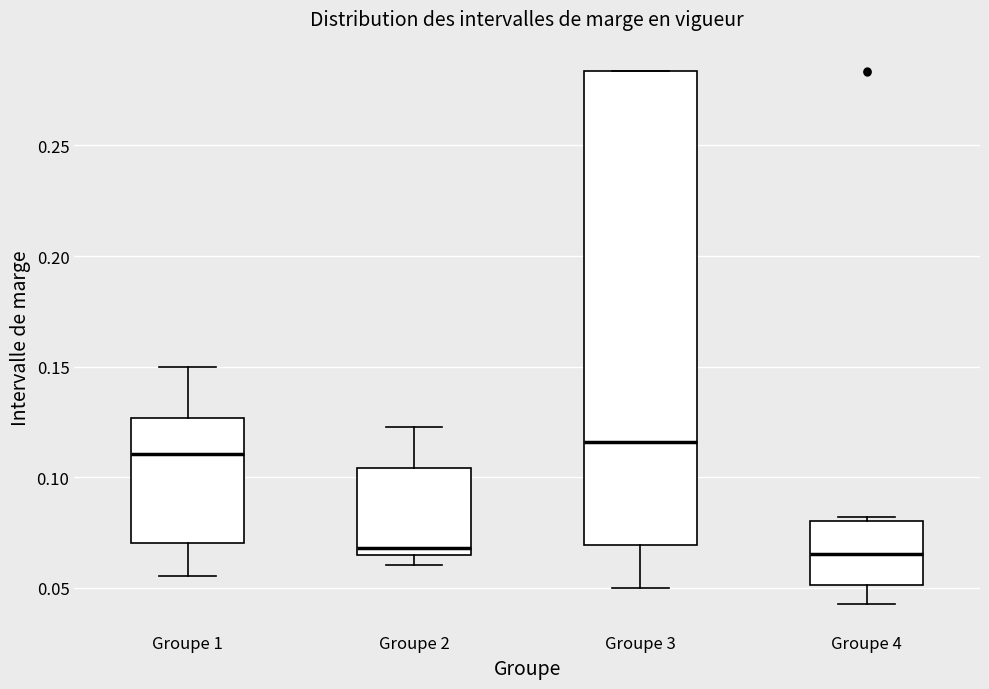

Comparing the boxes themselves (not the whiskers), which one is the tallest?

Groupe 3